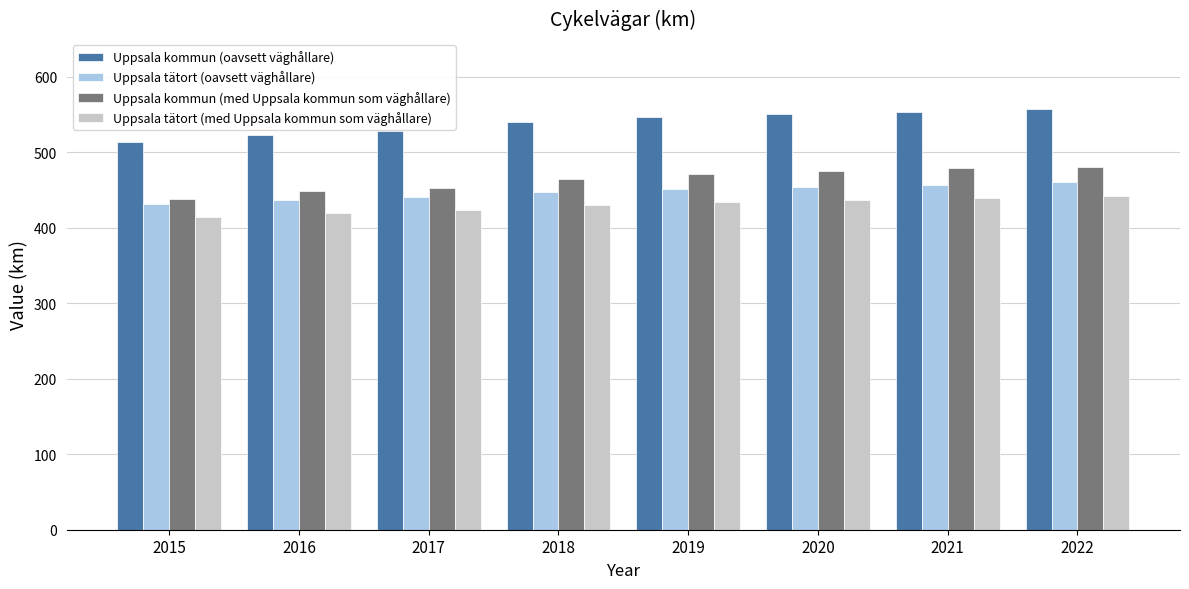

What is the spread (max minus min) of values at 2016?

104.0